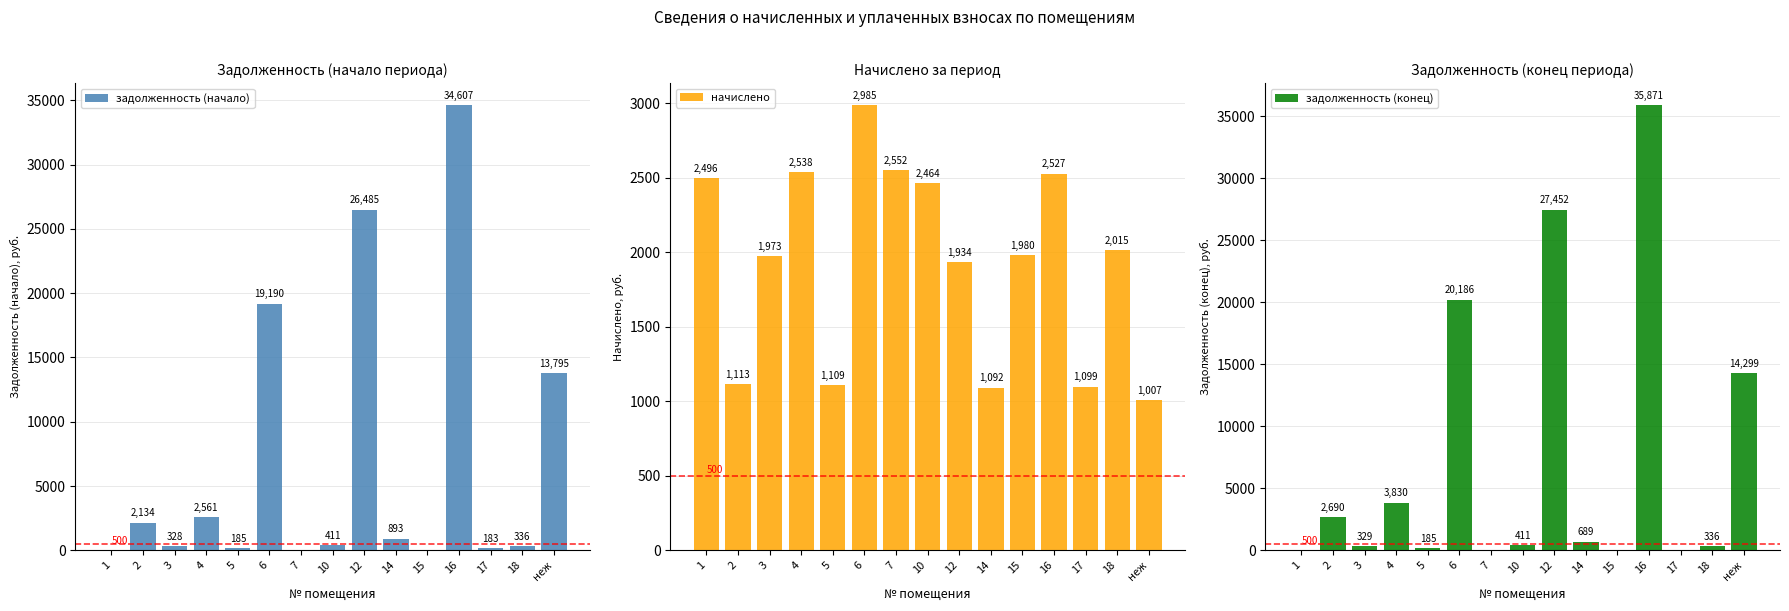

What is the maximum value for задолженность (конец)?

35870.9